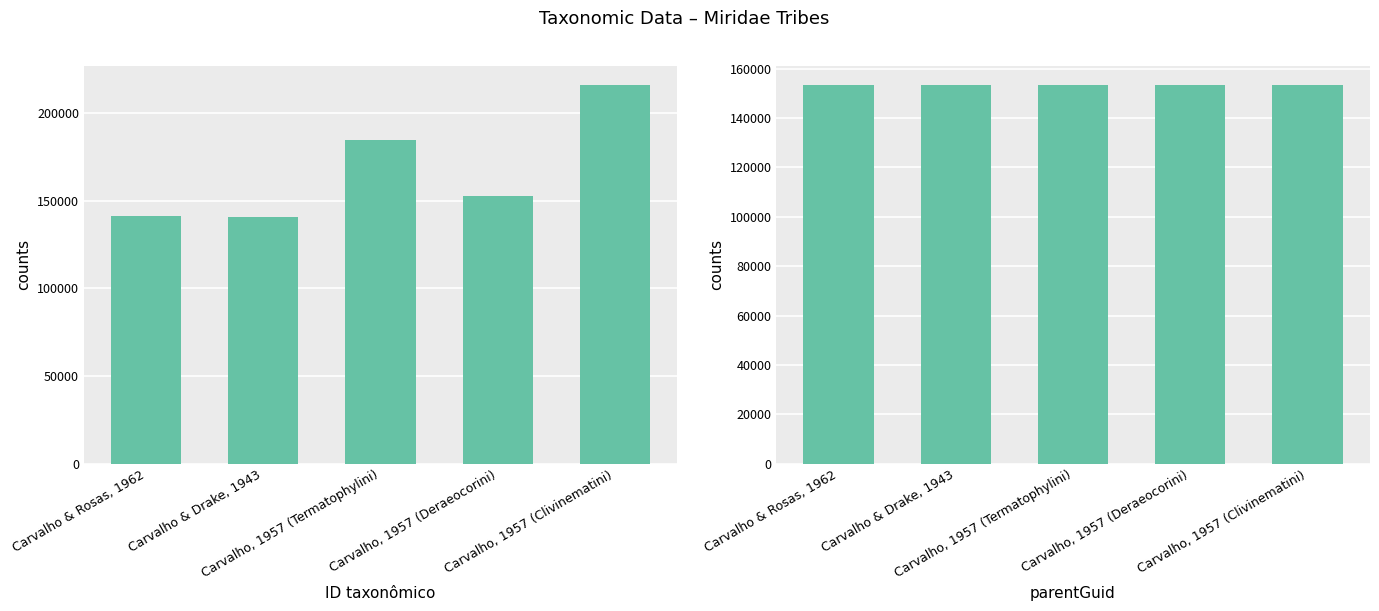

Reading right to left, what are all the values shown in this chart?

ID taxonômico: Carvalho, 1957 (Clivinematini)=216083	Carvalho, 1957 (Deraeocorini)=152930	Carvalho, 1957 (Termatophylini)=184699	Carvalho & Drake, 1943=140874	Carvalho & Rosas, 1962=141507
parentGuid: Carvalho, 1957 (Clivinematini)=153300	Carvalho, 1957 (Deraeocorini)=153300	Carvalho, 1957 (Termatophylini)=153300	Carvalho & Drake, 1943=153300	Carvalho & Rosas, 1962=153300